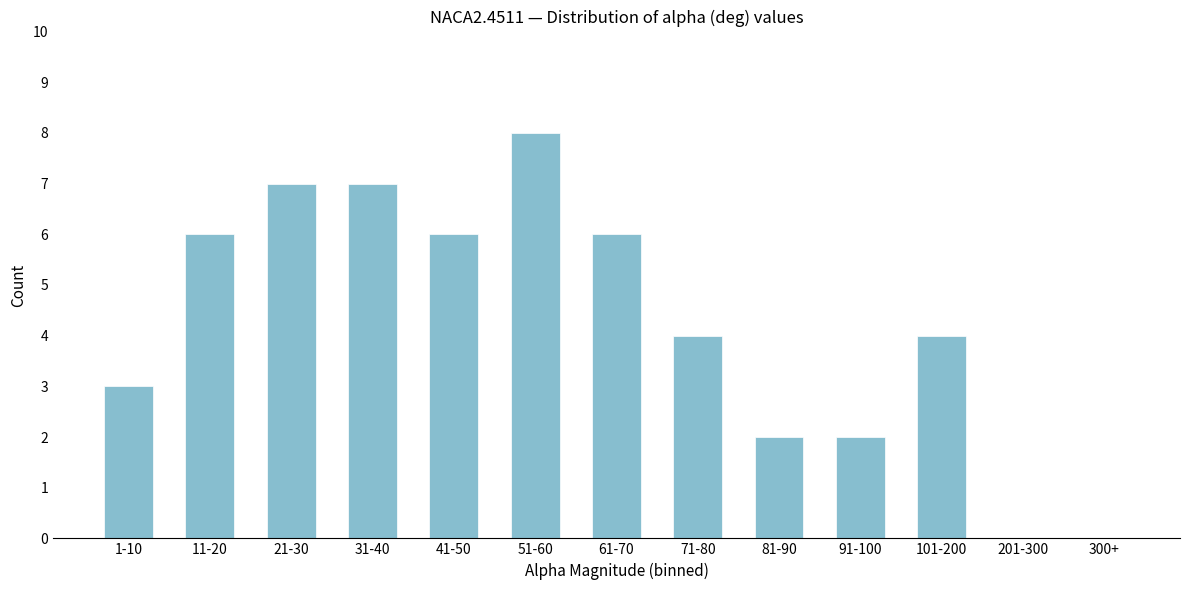

Reading right to left, extract all data points from this chart.

300+=0	201-300=0	101-200=4	91-100=2	81-90=2	71-80=4	61-70=6	51-60=8	41-50=6	31-40=7	21-30=7	11-20=6	1-10=3